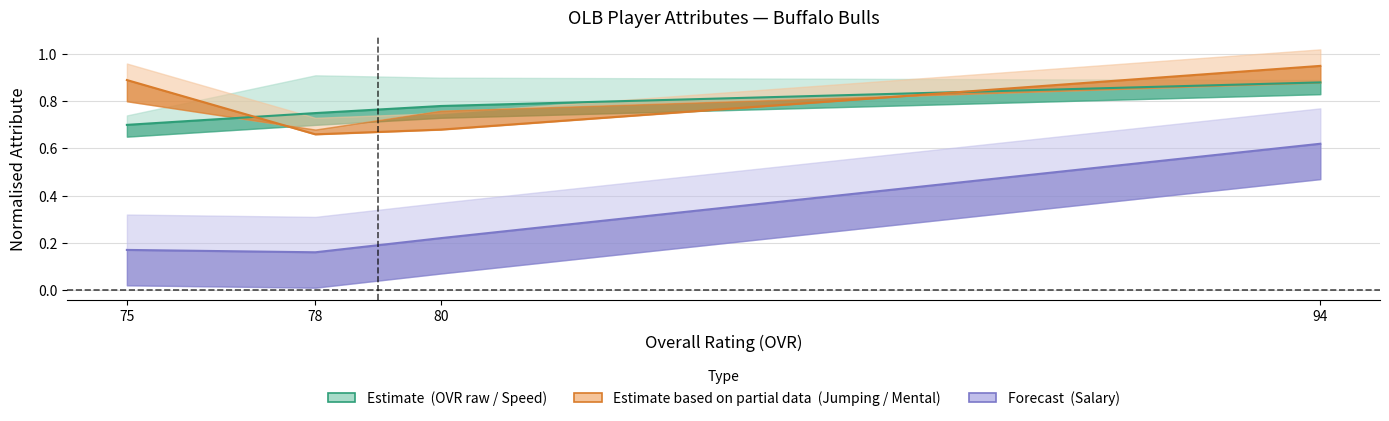

At how many categories does at least one series exceed 0?

4